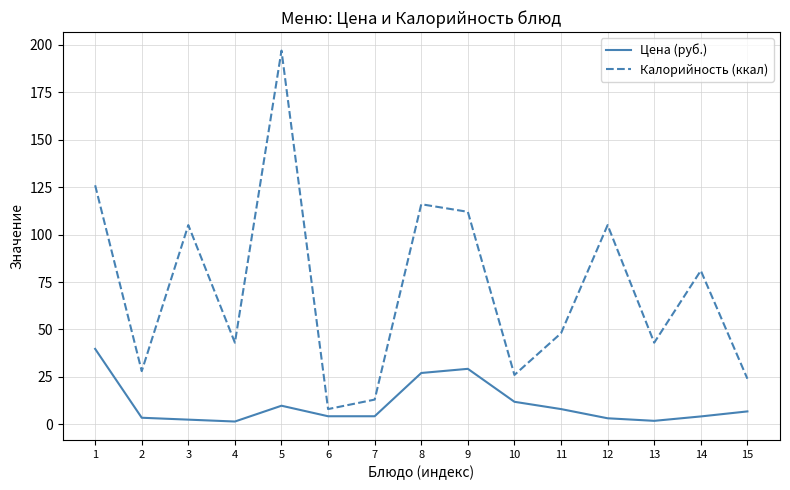

List the series in order of their overall mean, lowest first.

Цена (руб.), Калорийность (ккал)